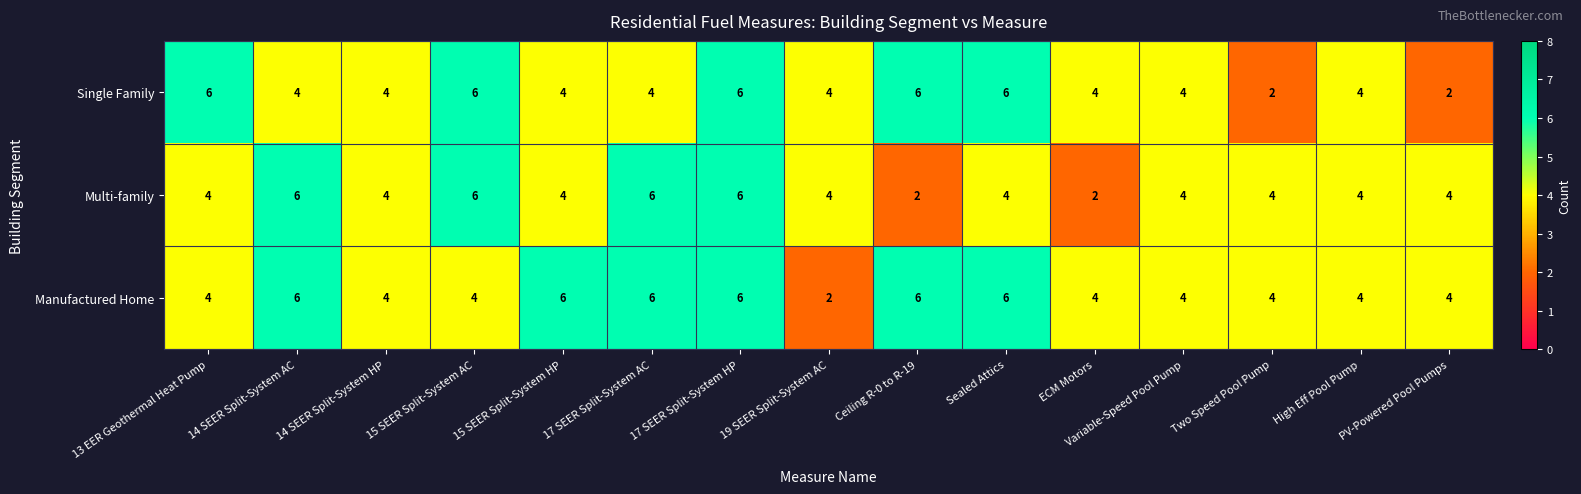

What is the difference between the Single Family values at 15 SEER Split-System AC and Two Speed Pool Pump?

4